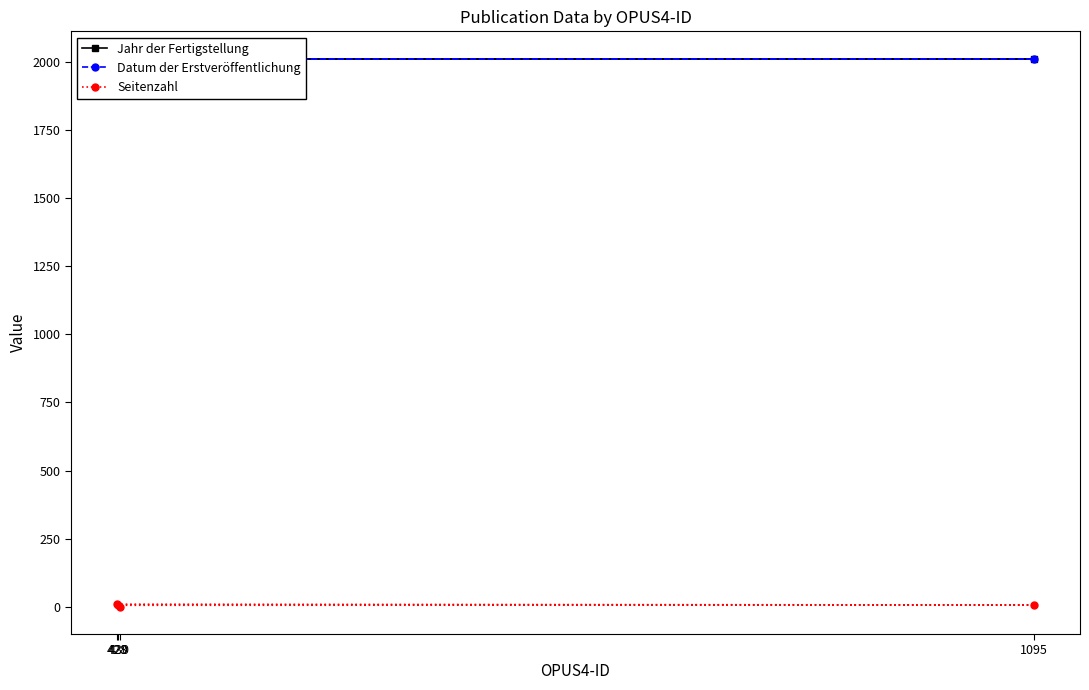

Read the Seitenzahl value at 429.

5